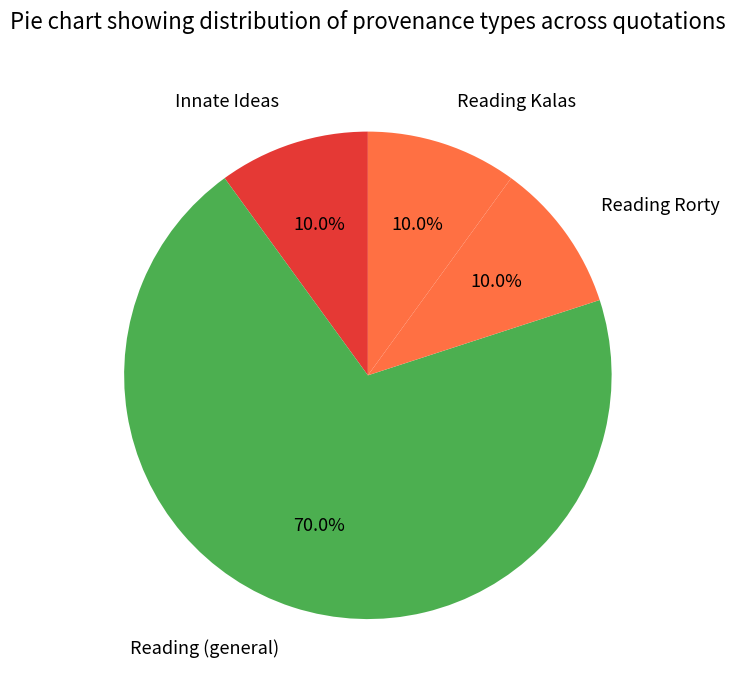

What is the ratio of the value at Reading Rorty to the value at Innate Ideas?

1.0